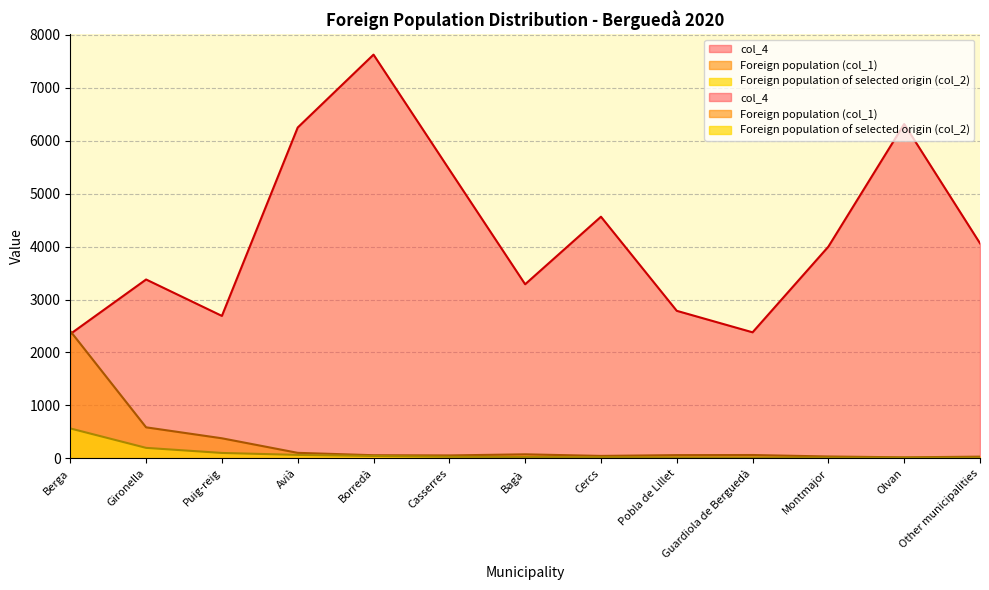

What is the sum of the col_4 values at Berga and Avià?

8599